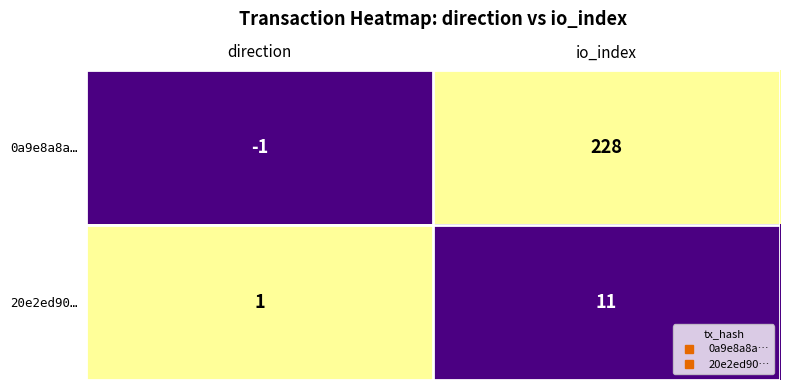

What is the average value of the 20e2ed90… series?

6